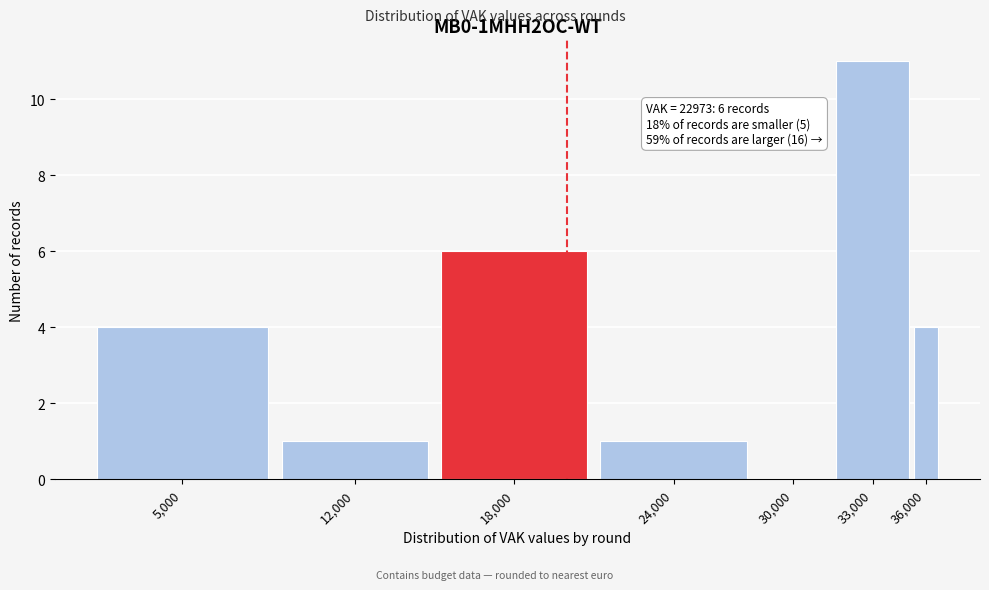

Reading right to left, extract all data points from this chart.

36,000=4	33,000=11	30,000=0	24,000=1	18,000=6	12,000=1	5,000=4